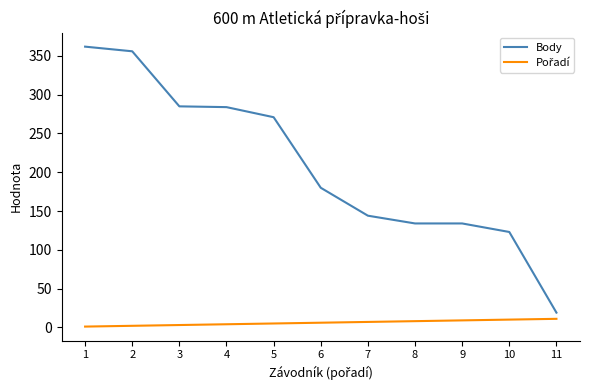

What is the highest value of the Body series?

362